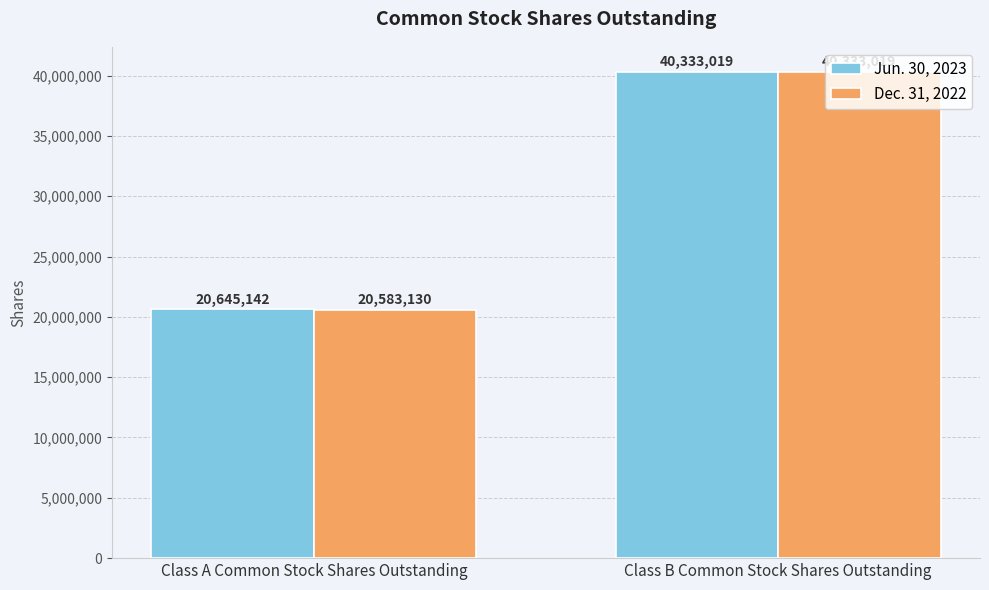

What is the difference between the maximum and minimum values in the Dec. 31, 2022 series?

19749889